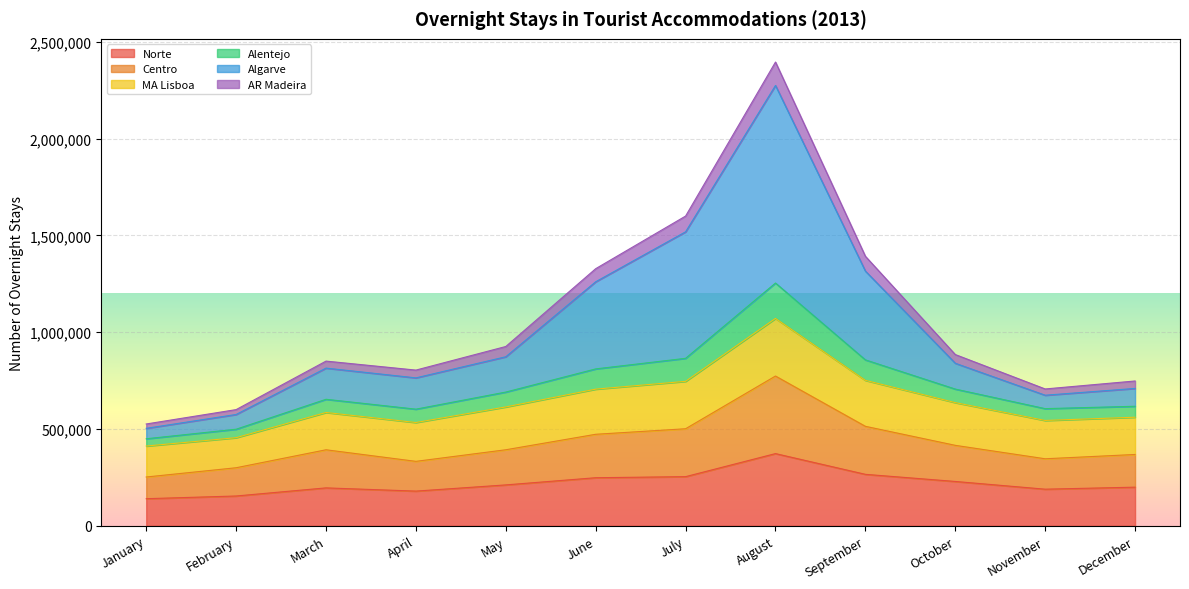

The value of Norte at May is 211112. True or false?

True